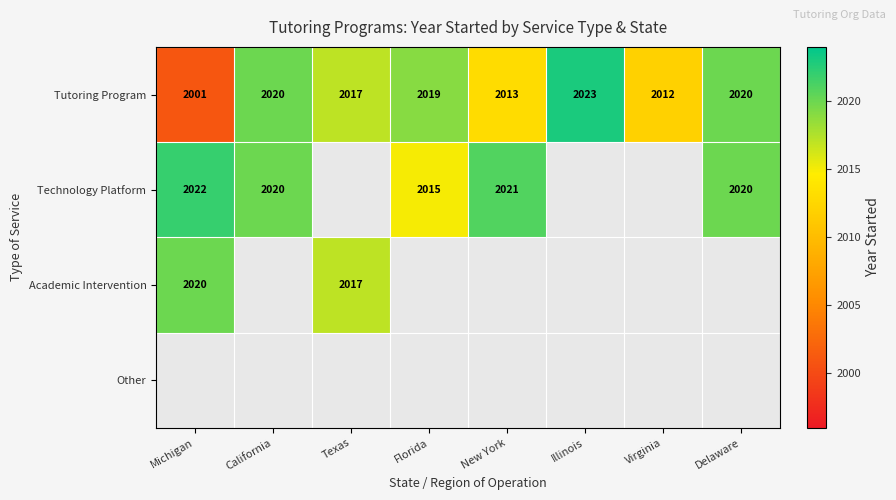

The Tutoring Program series shows 1387 at Texas. True or false?

False